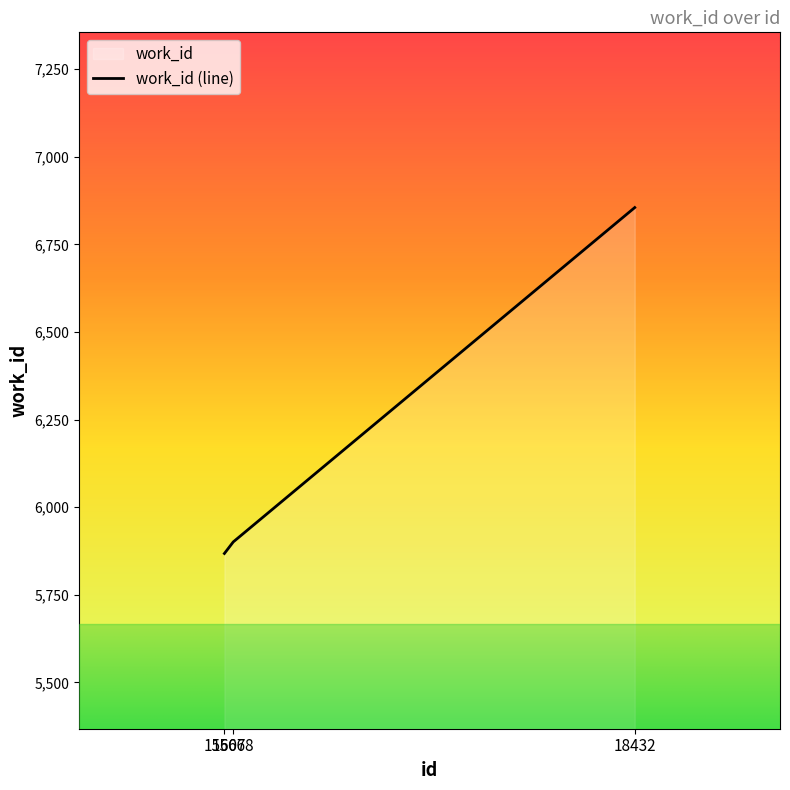

The chart shows a value of 3303 at 15668. True or false?

False